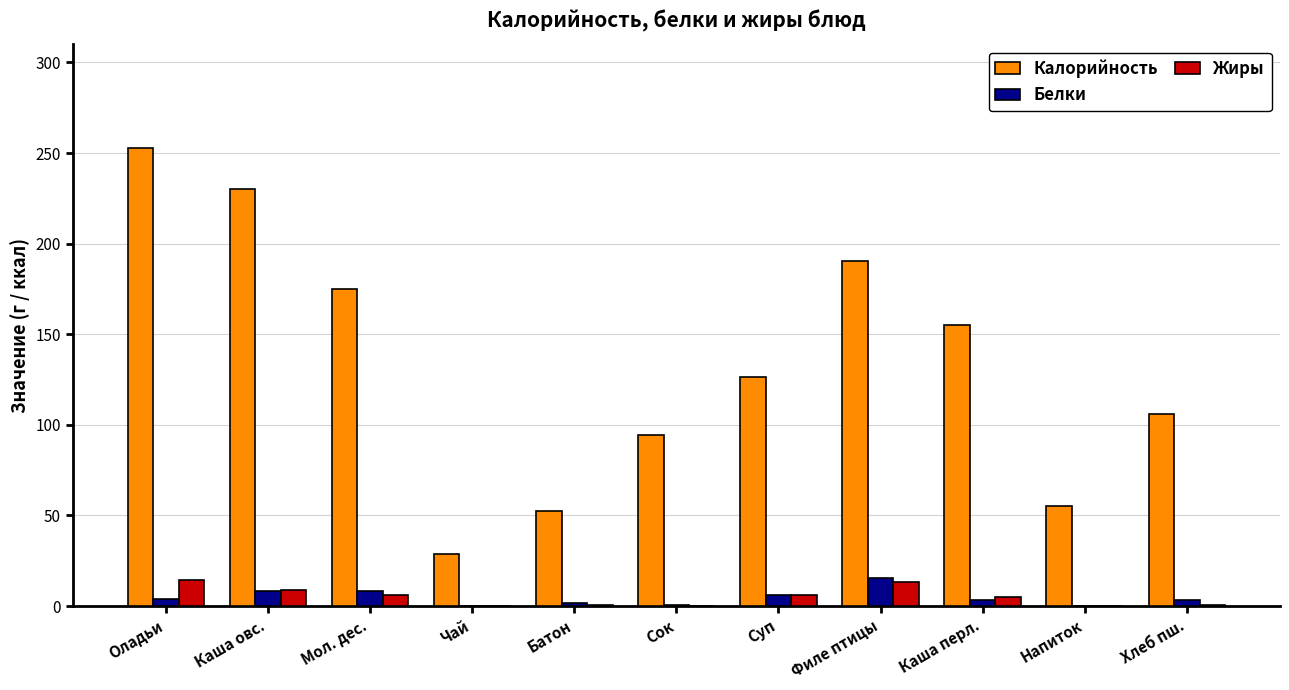

Count the number of data series in this chart.

3